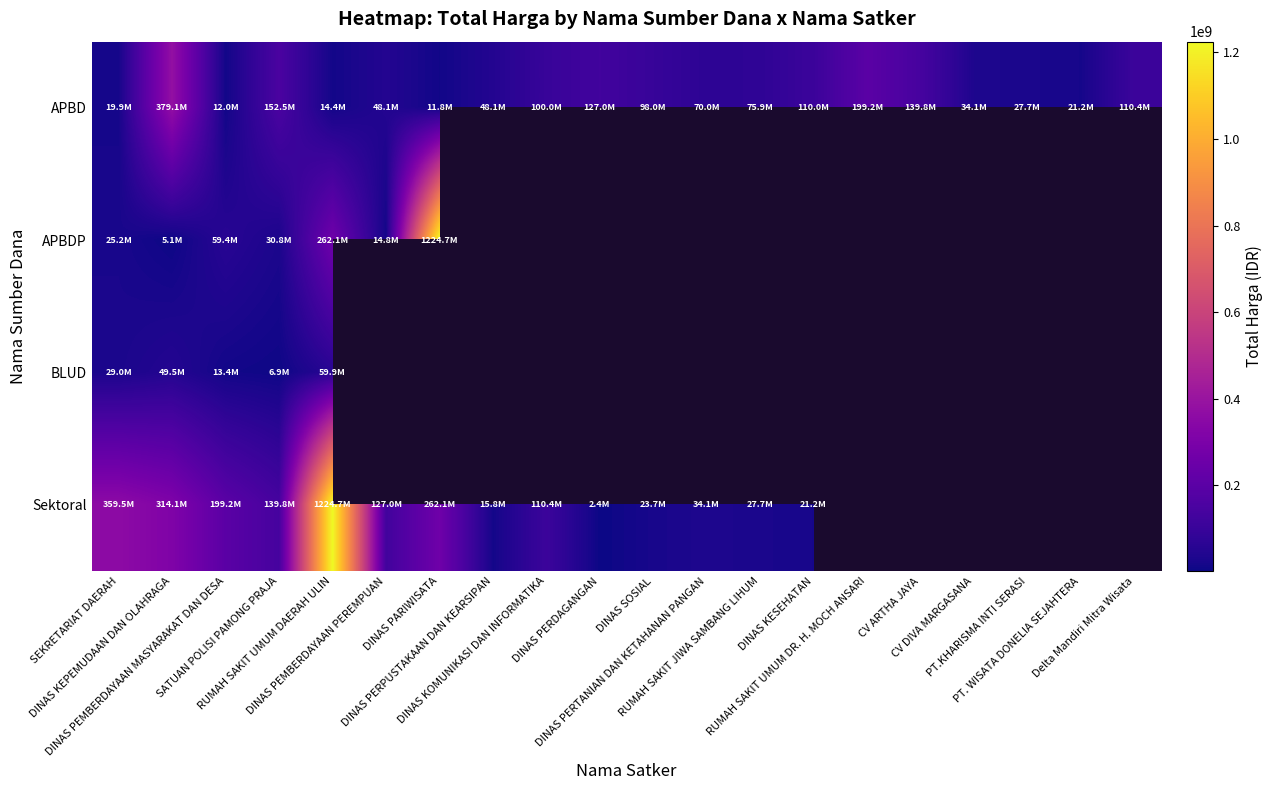

What value does the Sektoral series have at SATUAN POLISI PAMONG PRAJA?

139800000.0